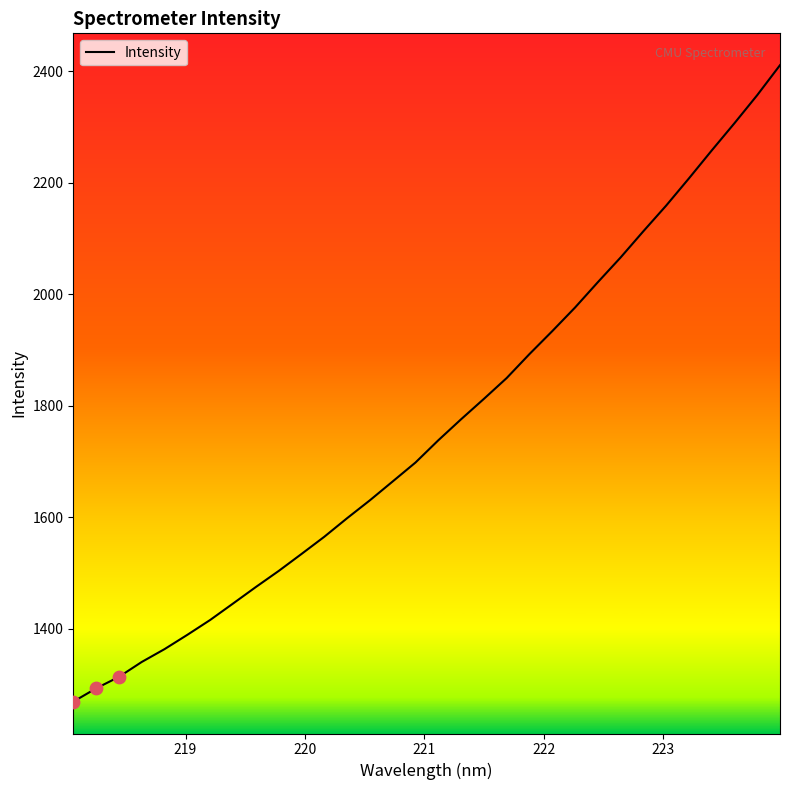

What is the difference between the maximum and minimum values?

1141.3